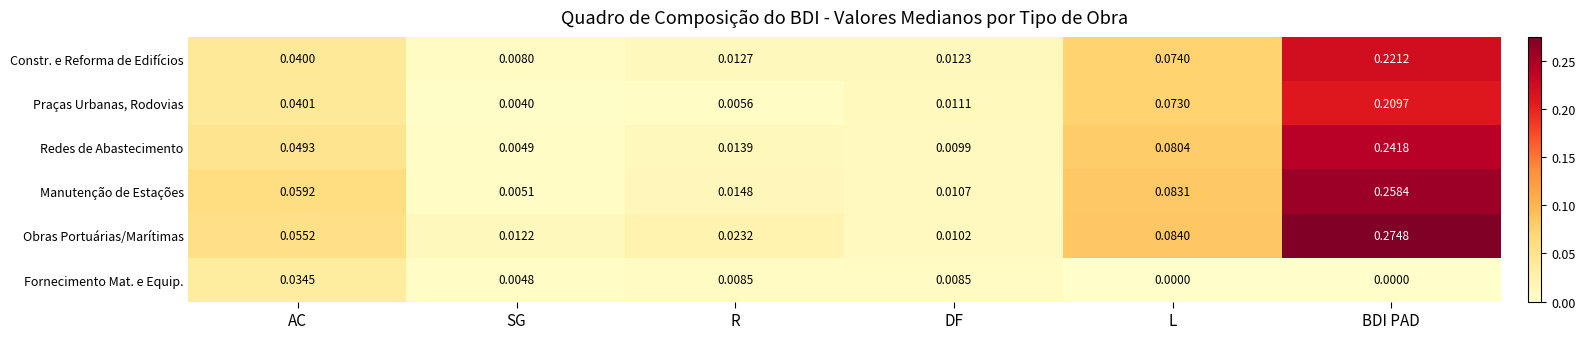

Is the value of Manutenção de Estações at BDI PAD greater than the value of Redes de Abastecimento at SG?

Yes